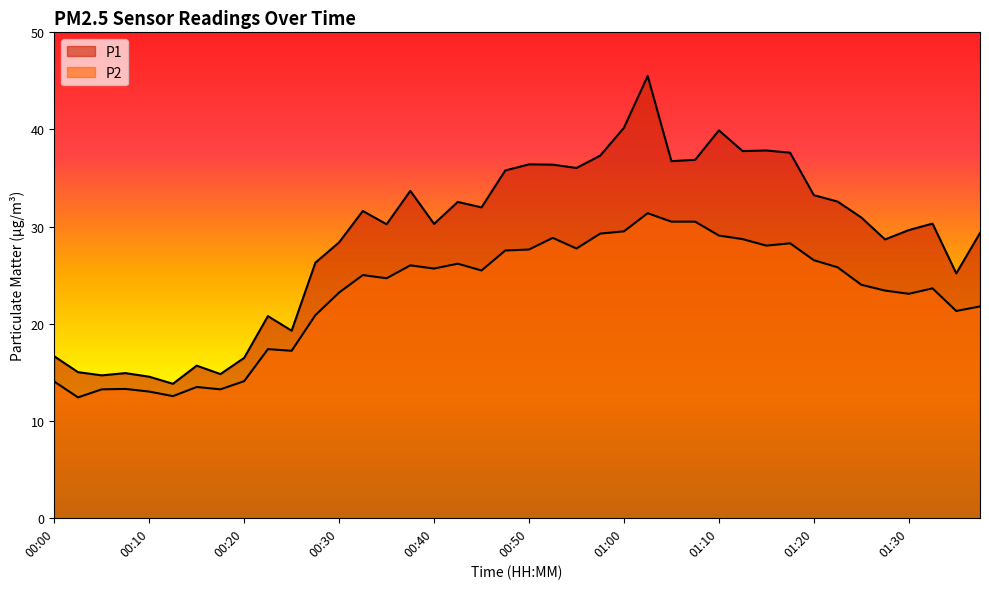

What is the label of the 37th point from the left?

01:30